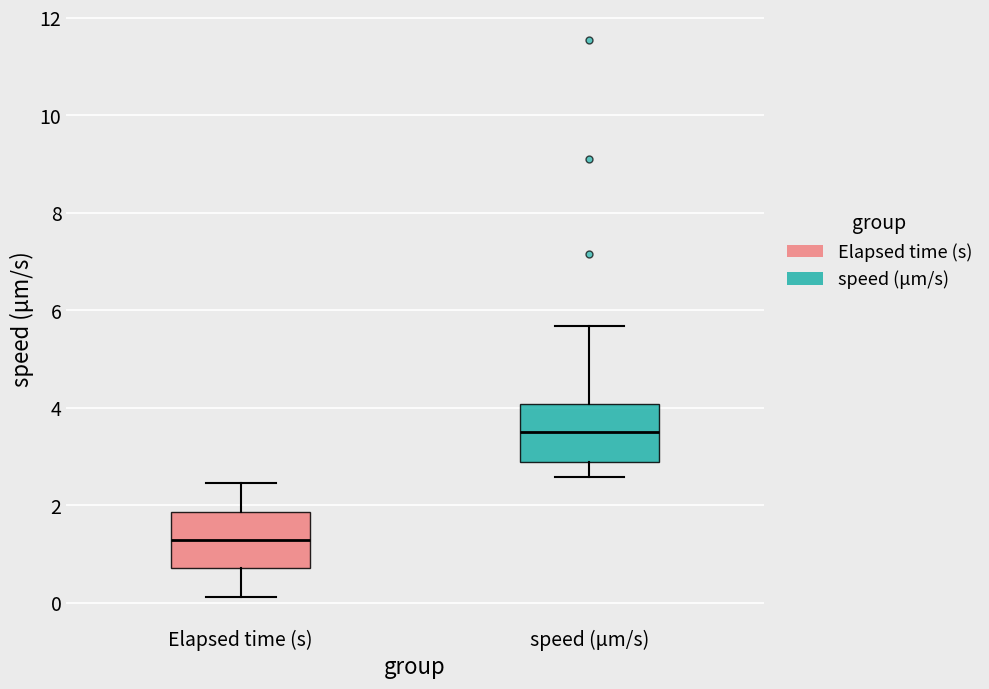

Which box's median line is the highest?

speed (μm/s)